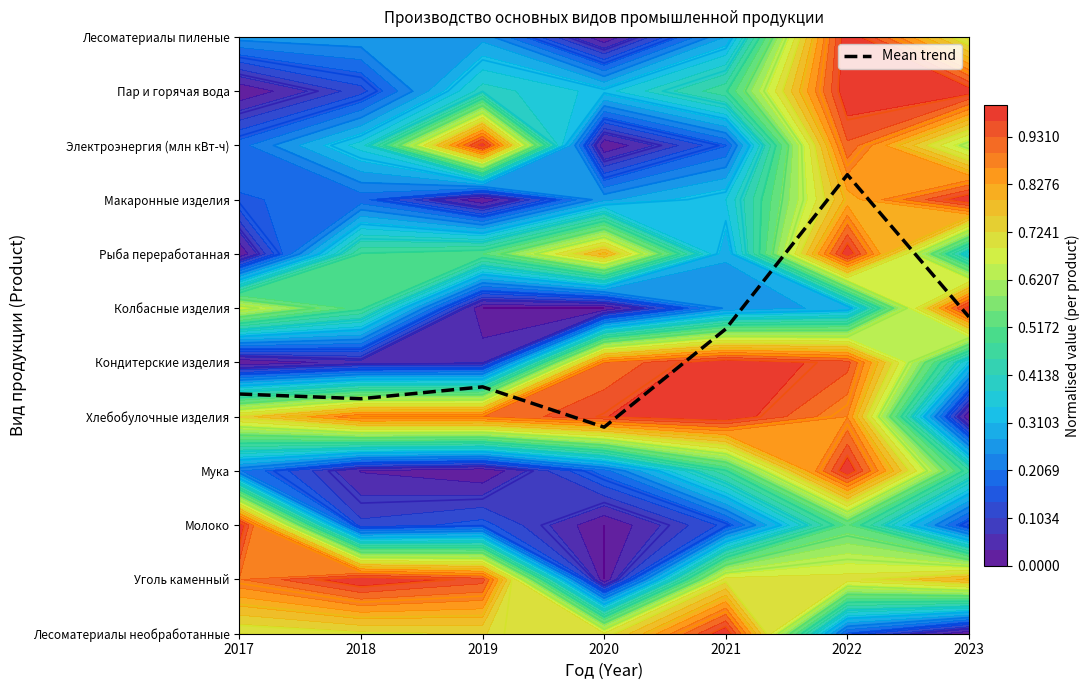

Count the number of categories in the chart.

7